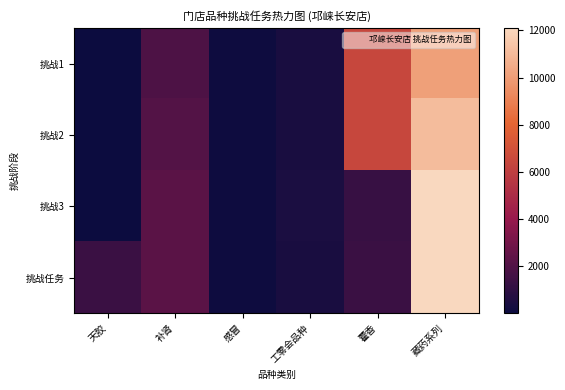

At how many categories does at least one series exceed 1759?

3